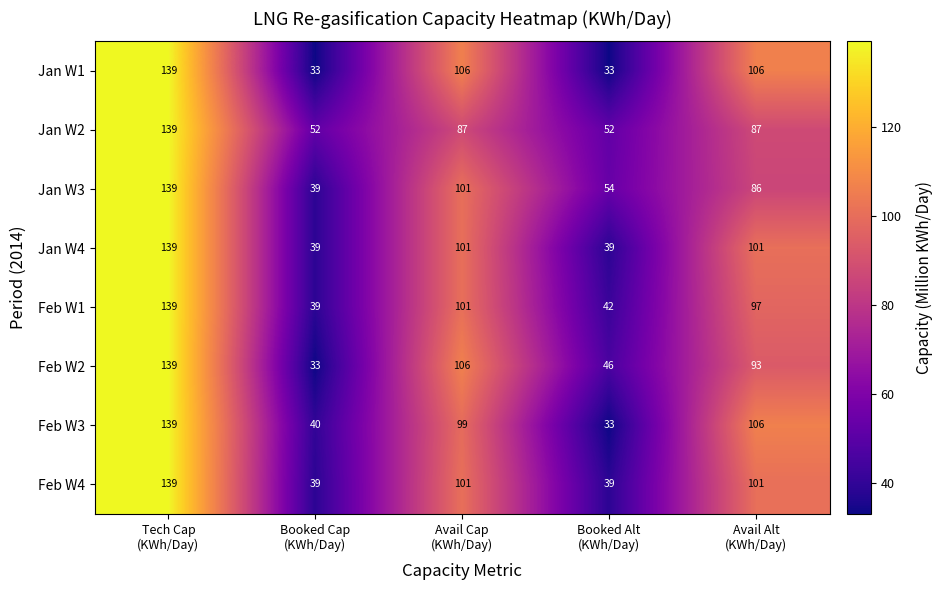

What is the smallest value displayed?

33